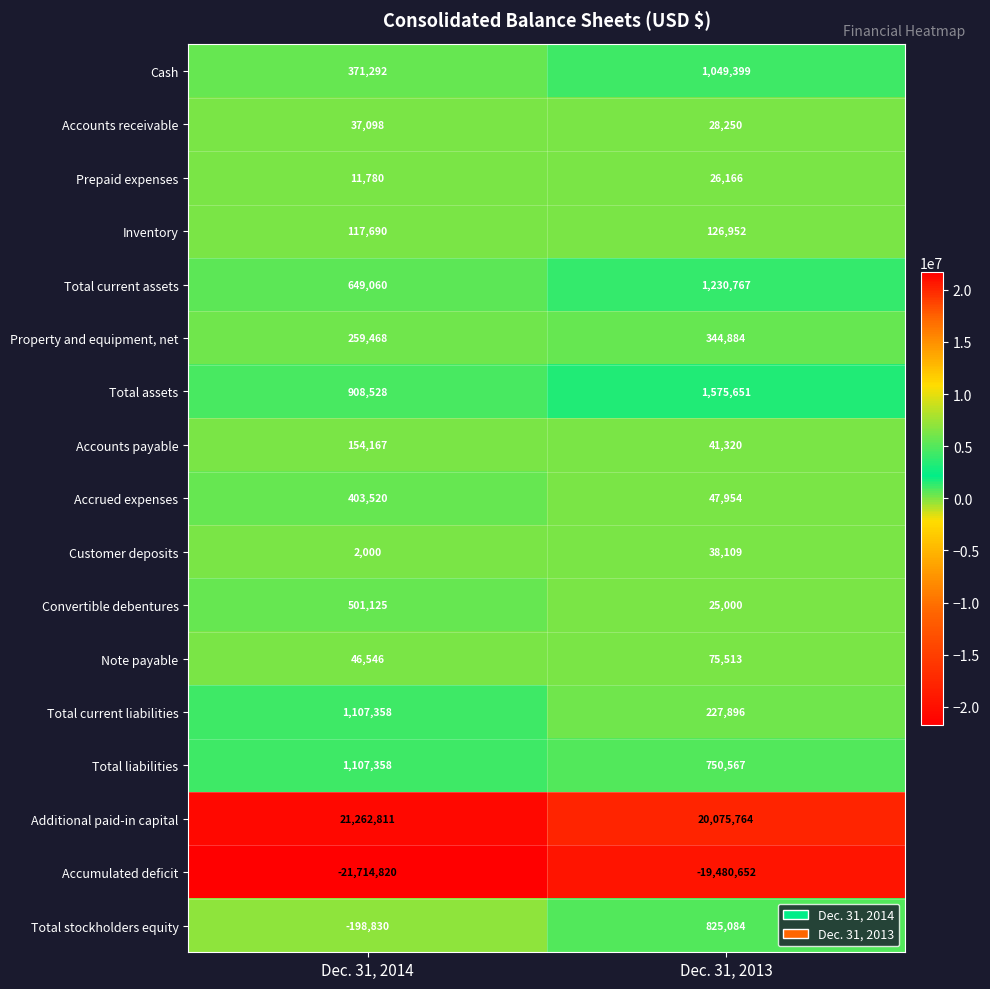

Rank the categories by Total current assets value from lowest to highest.

Dec. 31, 2014, Dec. 31, 2013